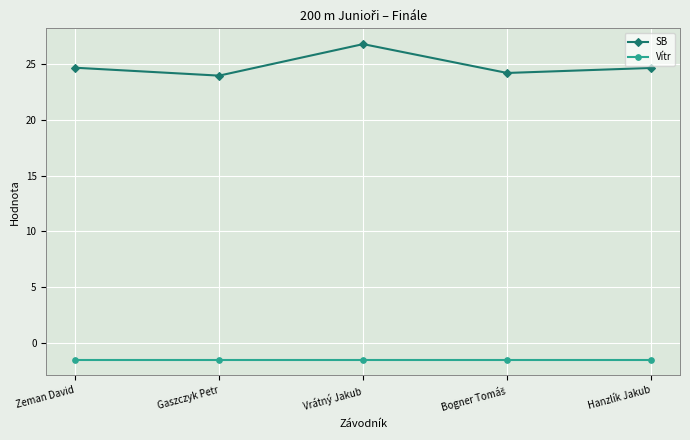

The value of SB at Gaszczyk Petr is 24.0. True or false?

True